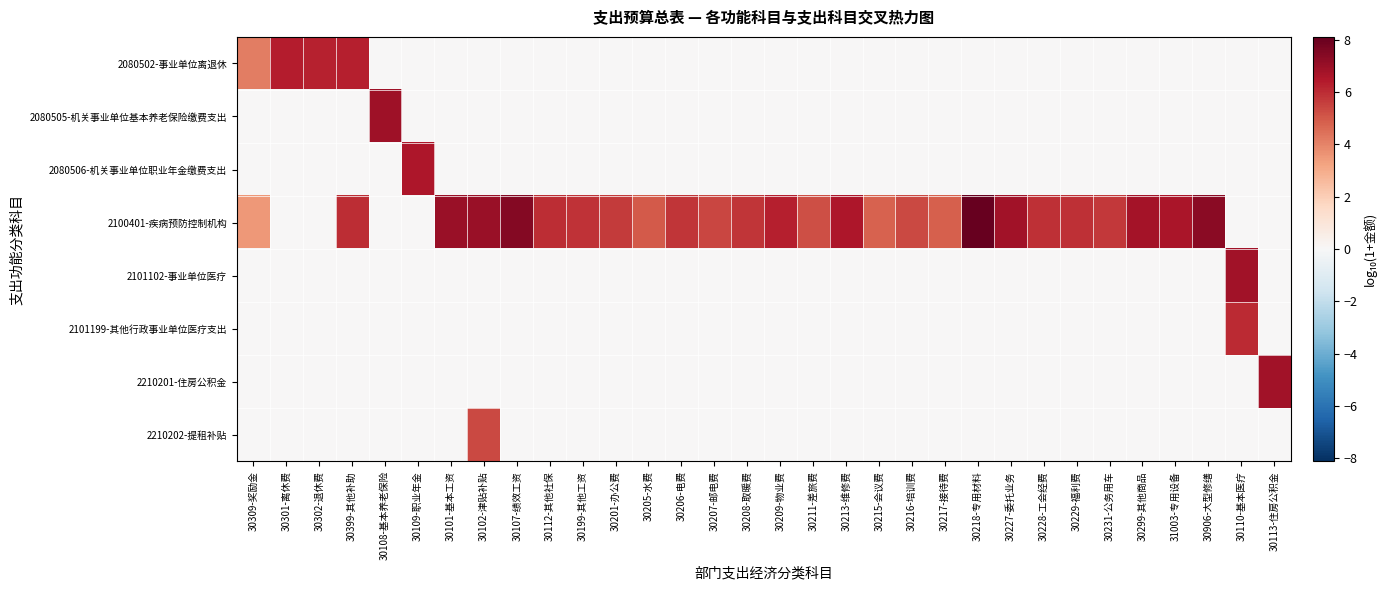

Which series has the largest total across all categories?

2100401-疾病预防控制机构